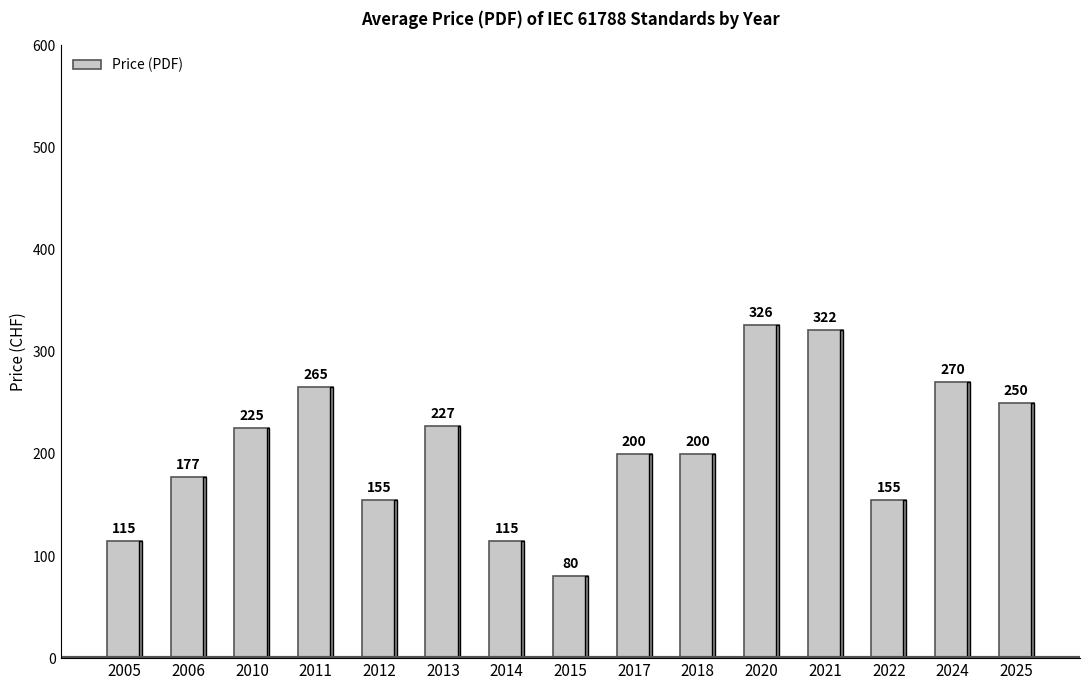

Between 2013 and 2022, which is larger?

2013